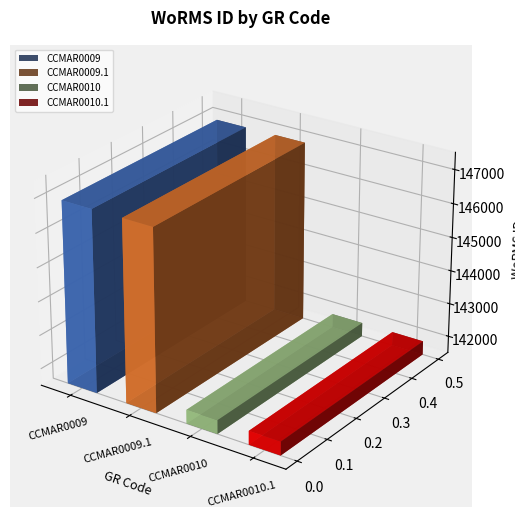

Rank the categories by value from highest to lowest.

CCMAR0009, CCMAR0009.1, CCMAR0010, CCMAR0010.1